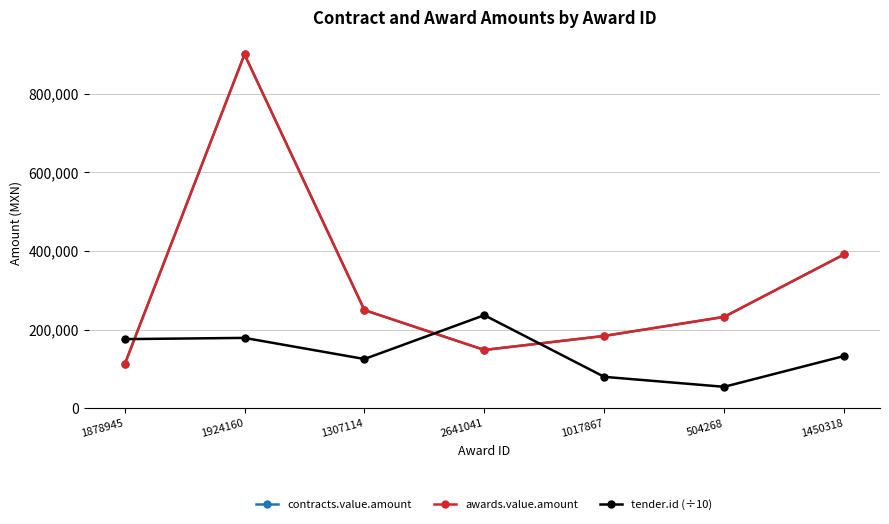

Which has a higher value, 1878945 or 1307114?

1307114